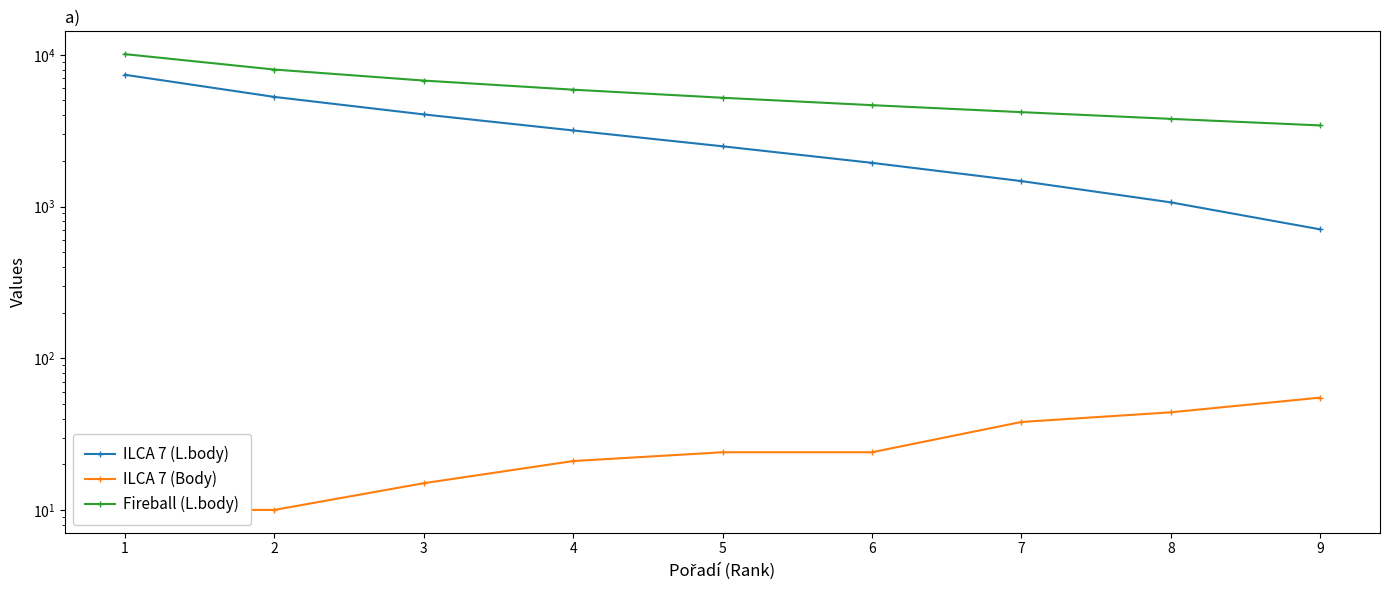

True or false: ILCA 7 (Body) and ILCA 7 (L.body) cross at least once.

False